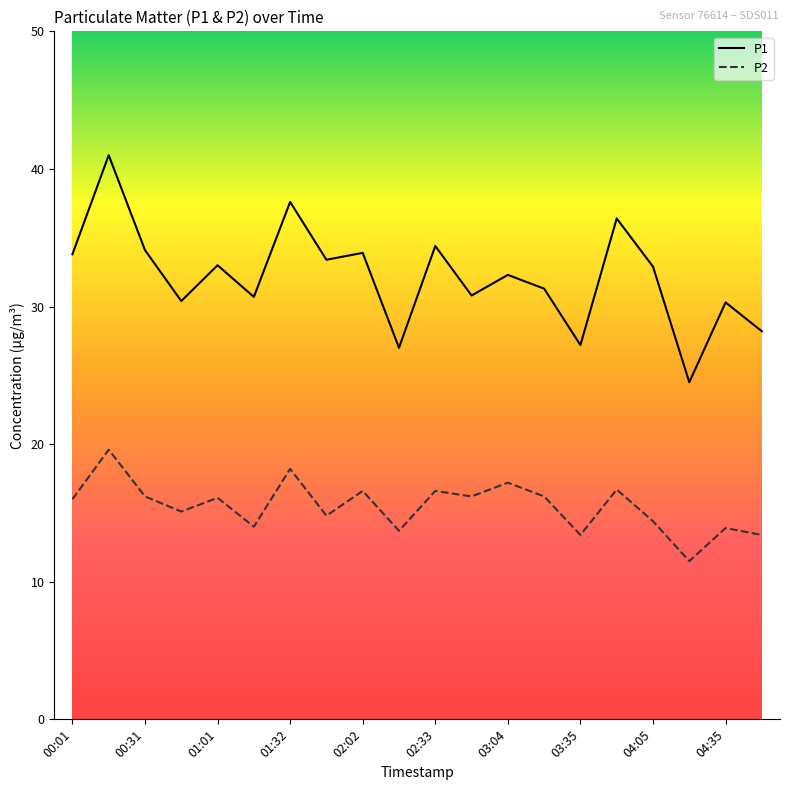

Which series has the largest total across all categories?

P1